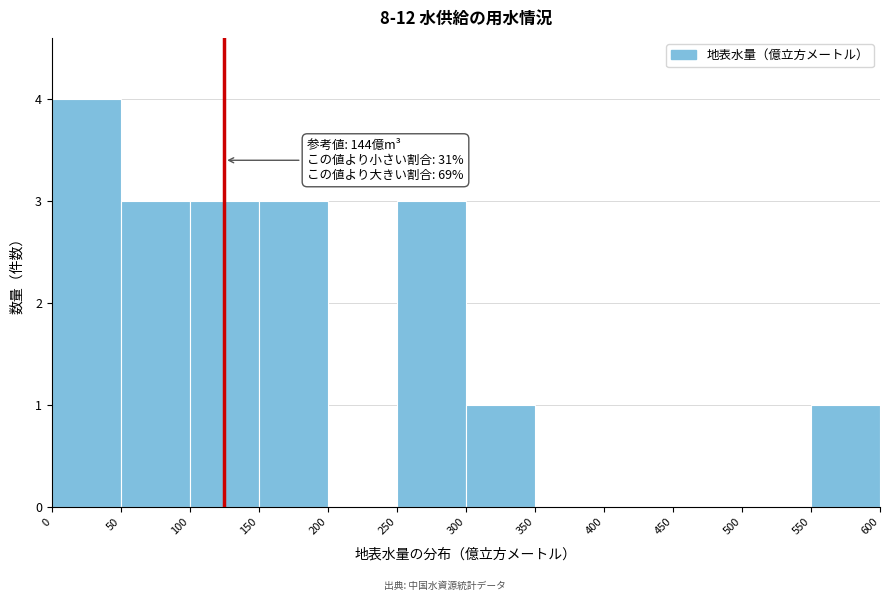

Over which range of the x-axis is the bar tallest?

0 to 50